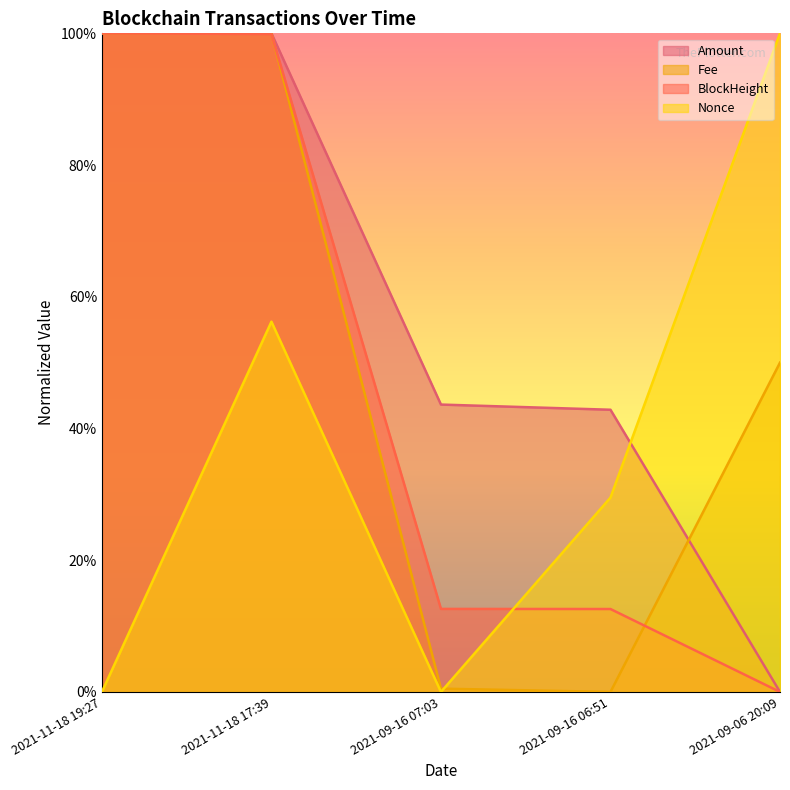

Is the value of BlockHeight at 2021-11-18 19:27 greater than the value of Amount at 2021-11-18 19:27?

Yes